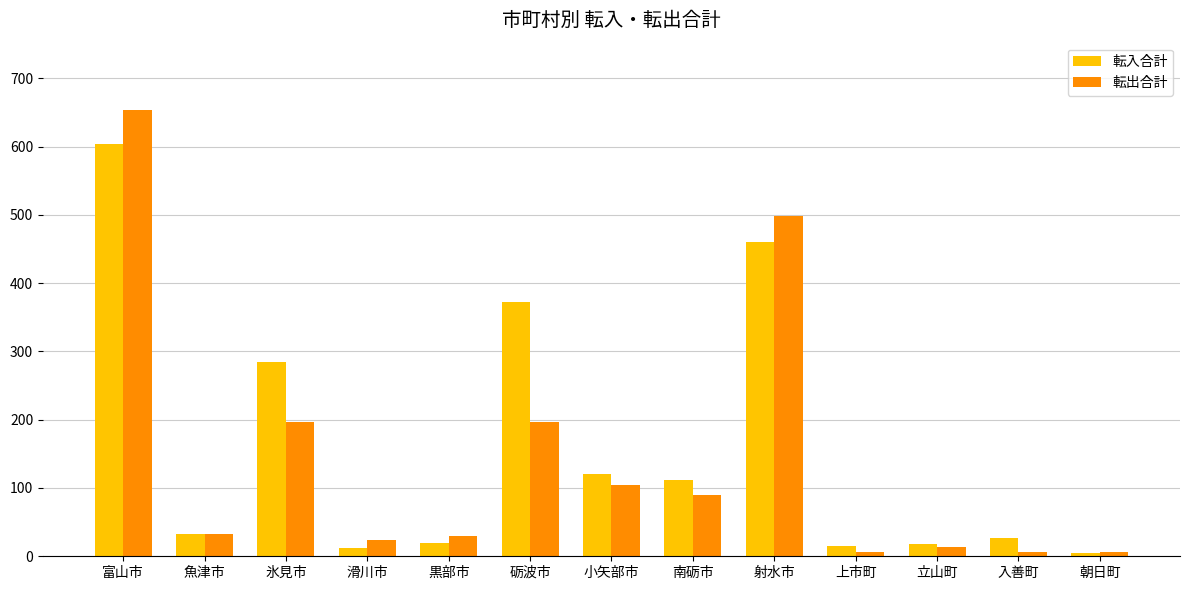

Which series has the largest range (max minus min)?

転出合計